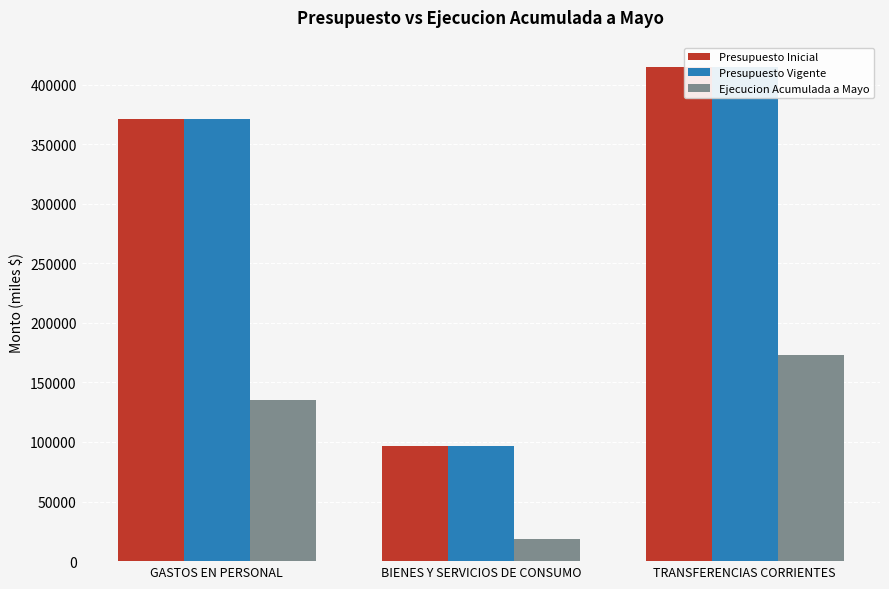

What are all the series names shown in the legend?

Presupuesto Inicial, Presupuesto Vigente, Ejecucion Acumulada a Mayo